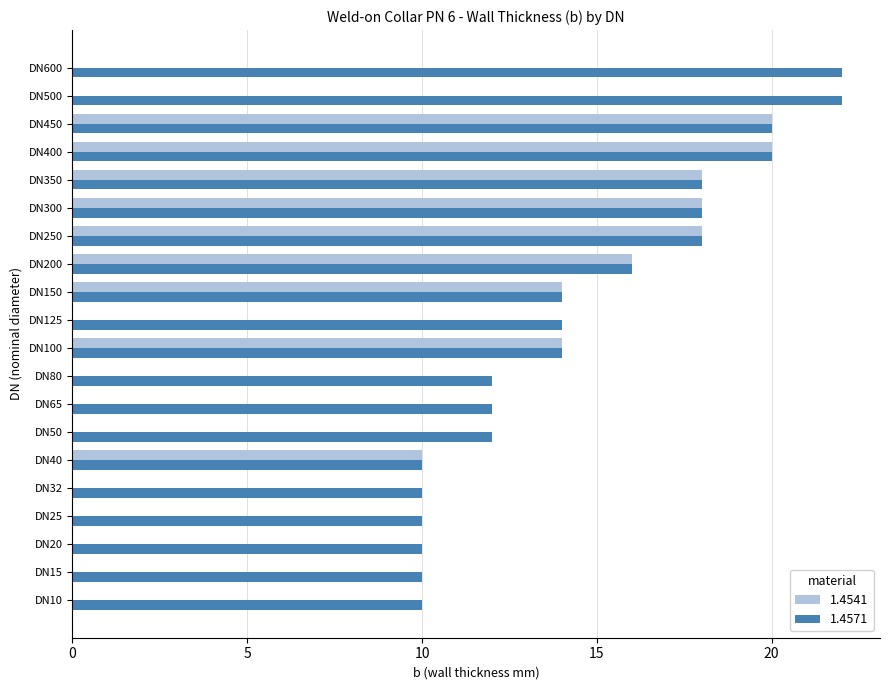

True or false: 1.4541 has a value of -13 at DN15.

False